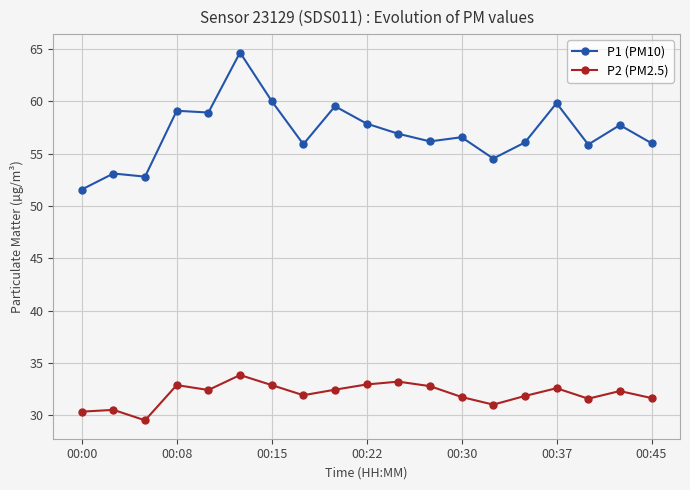

How many series are shown in this chart?

2